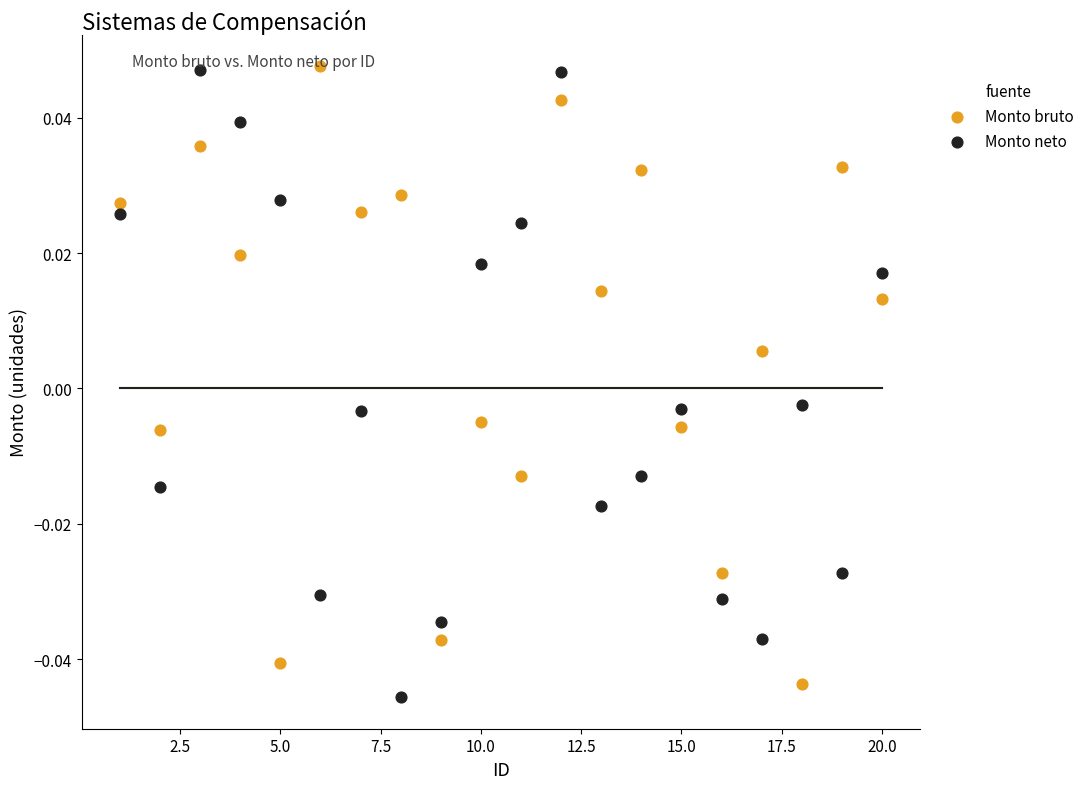

Across all data points, what is the range of X values (max minus min)?

19.0